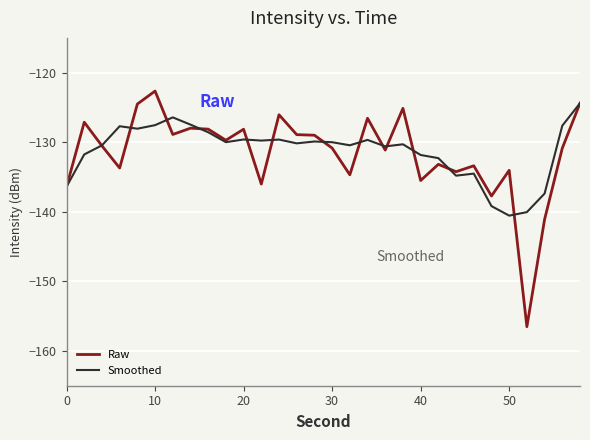

What is the minimum value shown in the chart?

-156.5